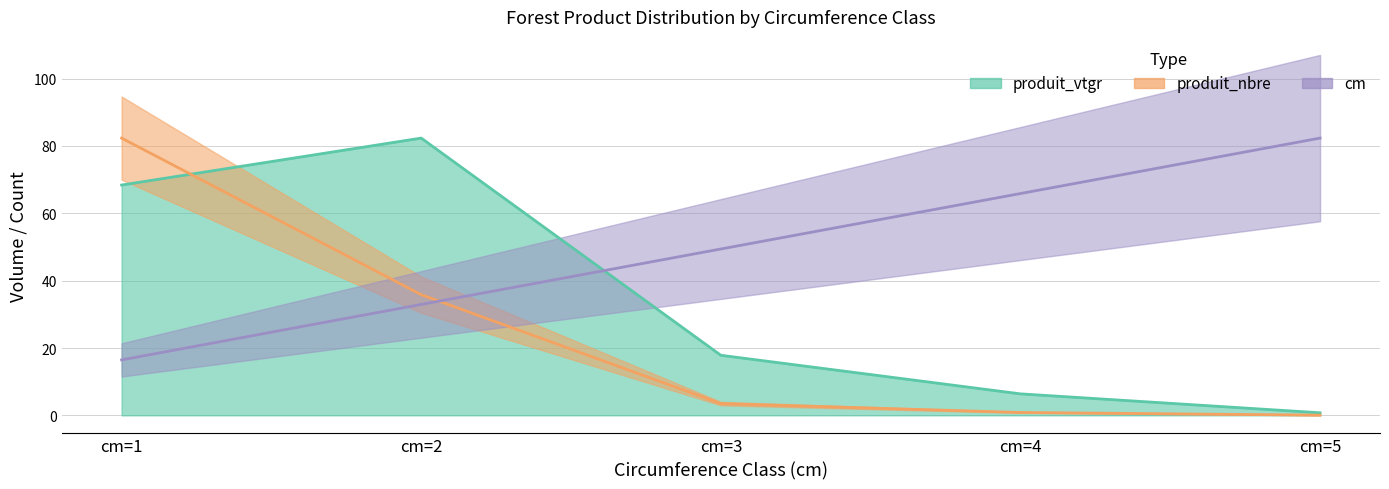

The value of produit_nbre at cm=4 is 0.9. True or false?

True